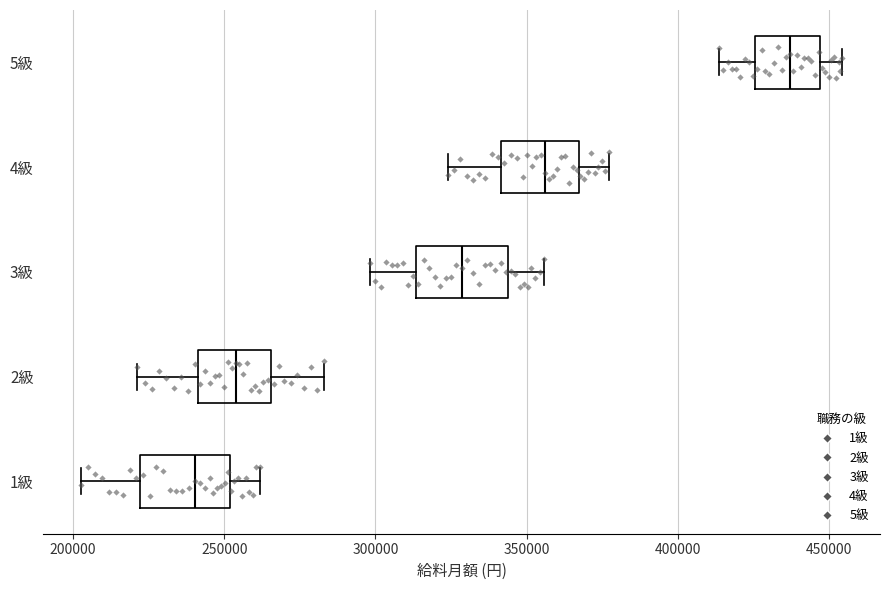

Reading bottom to top, transcribe this box plot: for each box, give where its median line is, the range the box spans, and where its two whiskers end, as read against the x-axis. The values are not printed on the chart, so give them approximately, as read against the axis.

1級: median 240000, box 220000 to 250000, whiskers 205000 to 260000
2級: median 255000, box 240000 to 265000, whiskers 220000 to 285000
3級: median 330000, box 315000 to 345000, whiskers 300000 to 355000
4級: median 355000, box 340000 to 365000, whiskers 325000 to 375000
5級: median 435000, box 425000 to 445000, whiskers 415000 to 455000